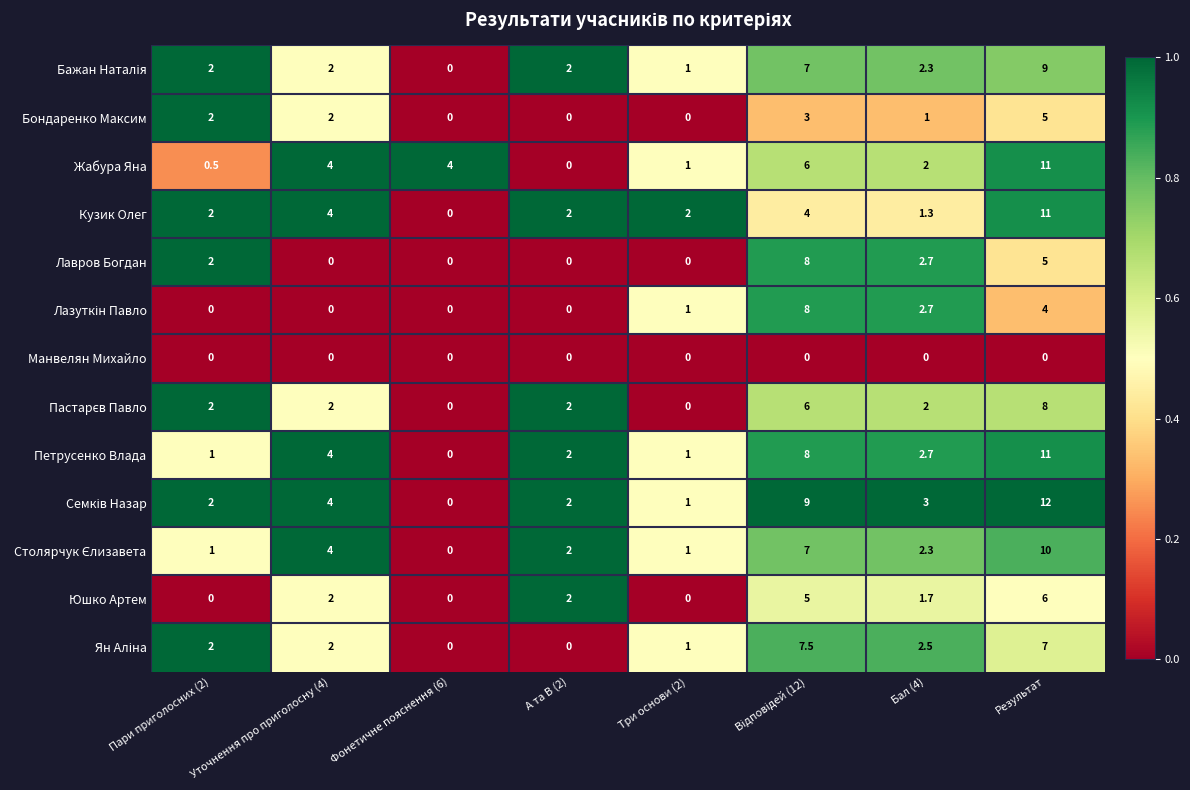

Where is Лавров Богдан nearest to the value 4?

Результат